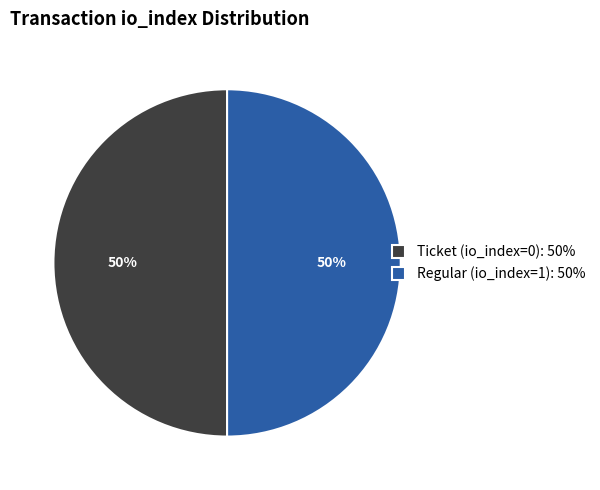

To the nearest percent, what is the average slice percentage?

50%